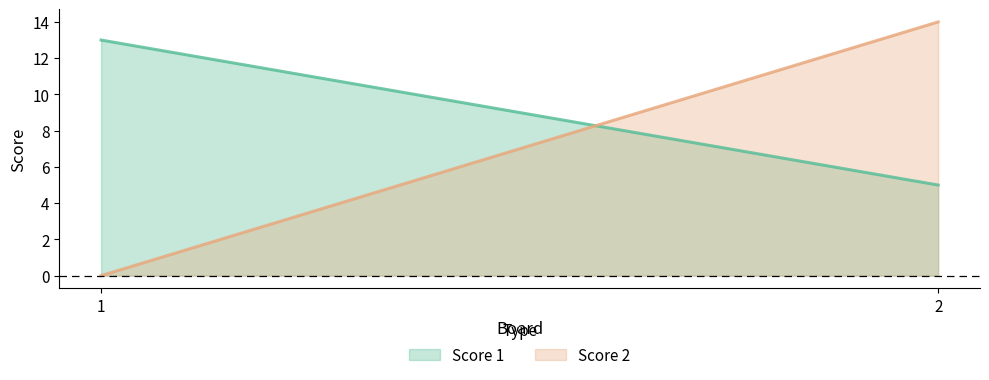

What is the maximum value for Score 1?

13